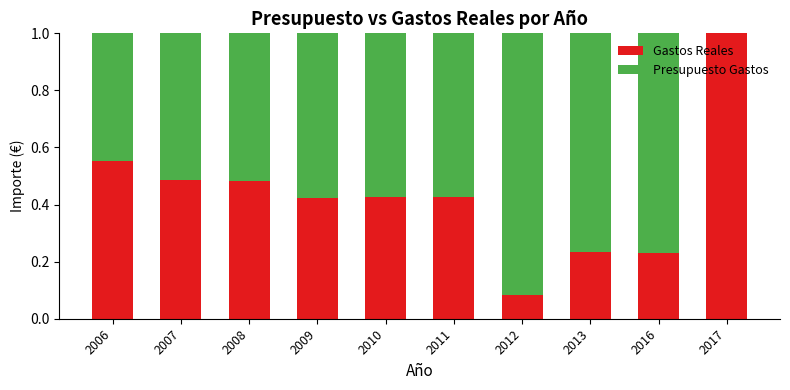

What is the total value across all series at 2016?

1.0